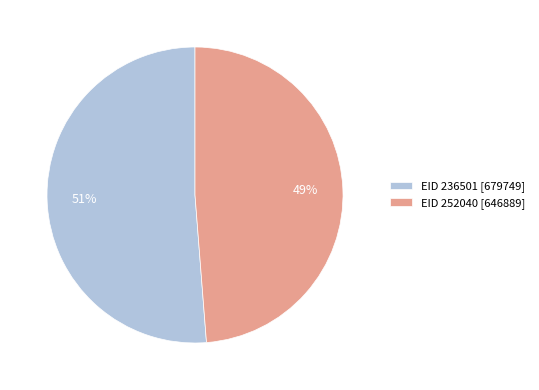

To the nearest percent, what is the average slice percentage?

50%